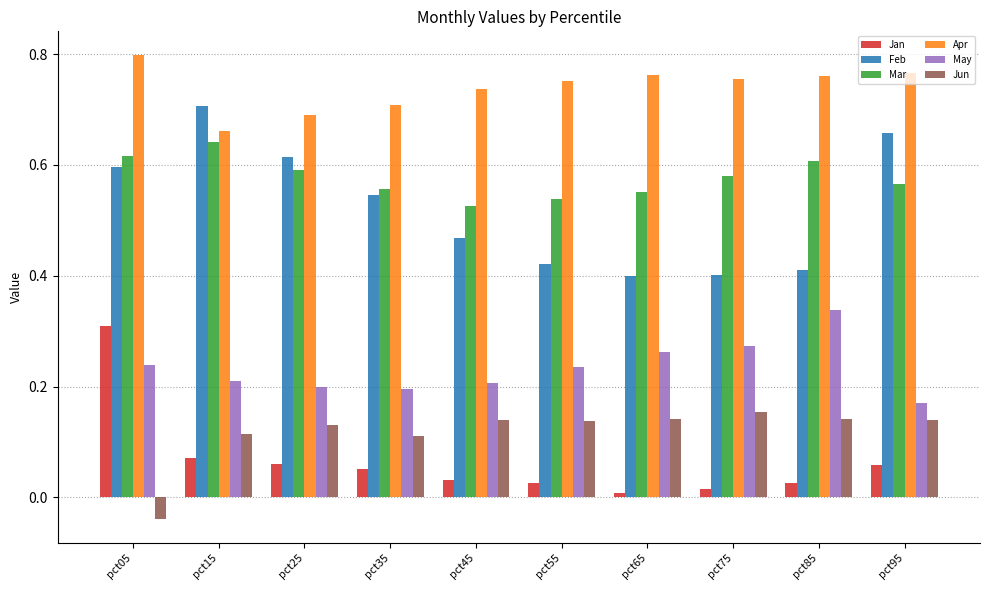

Is it true that Apr equals 1.3 at pct55?

False